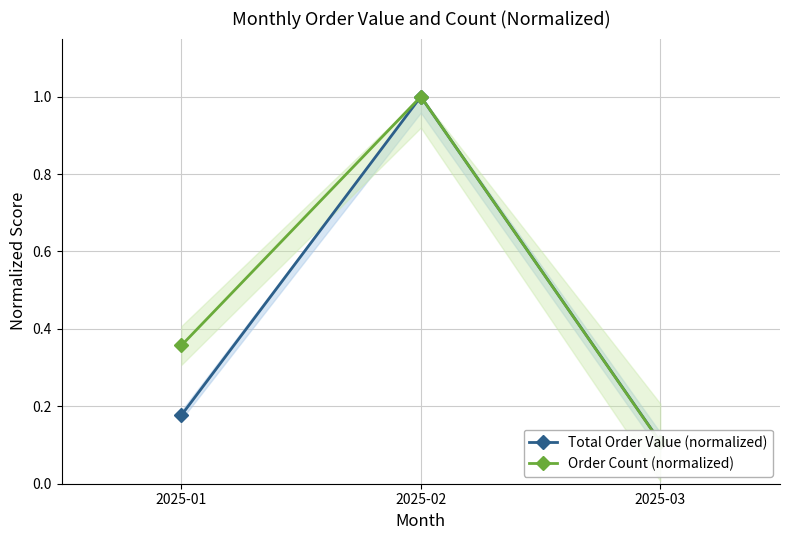

True or false: Order Count (normalized) has a value of 0.5 at 2025-01.

False